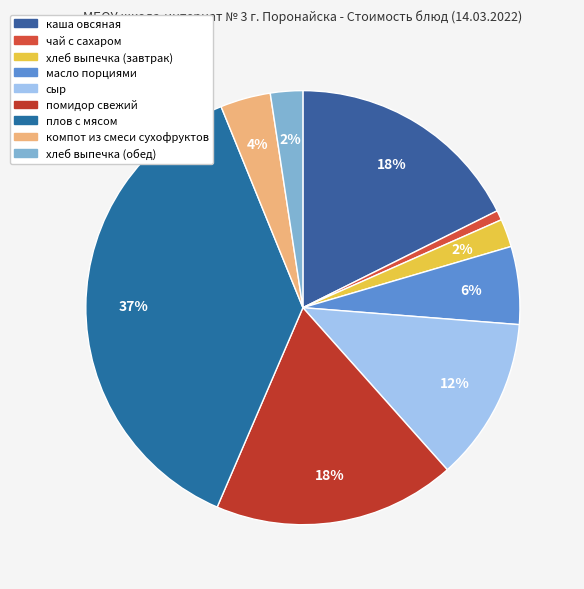

To the nearest percent, what percentage of the pie is сыр?

12%